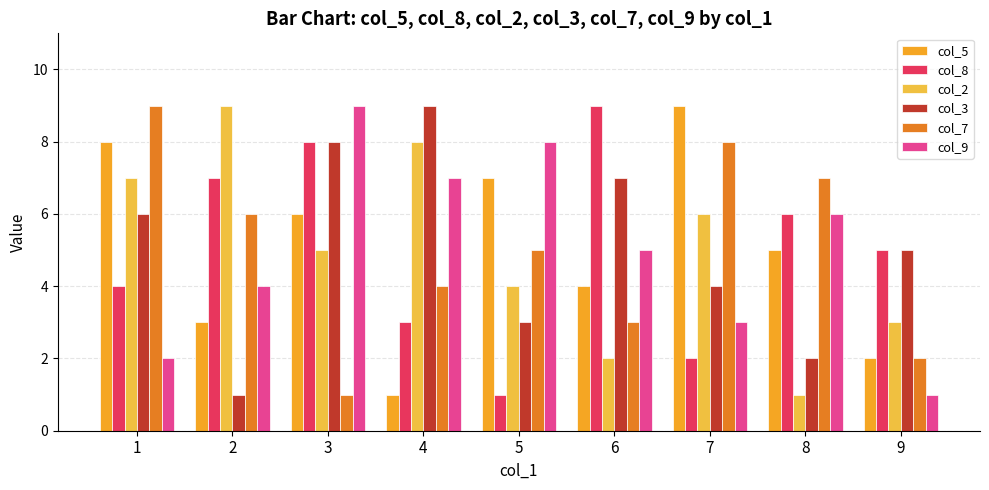

What is the greatest value displayed?

9